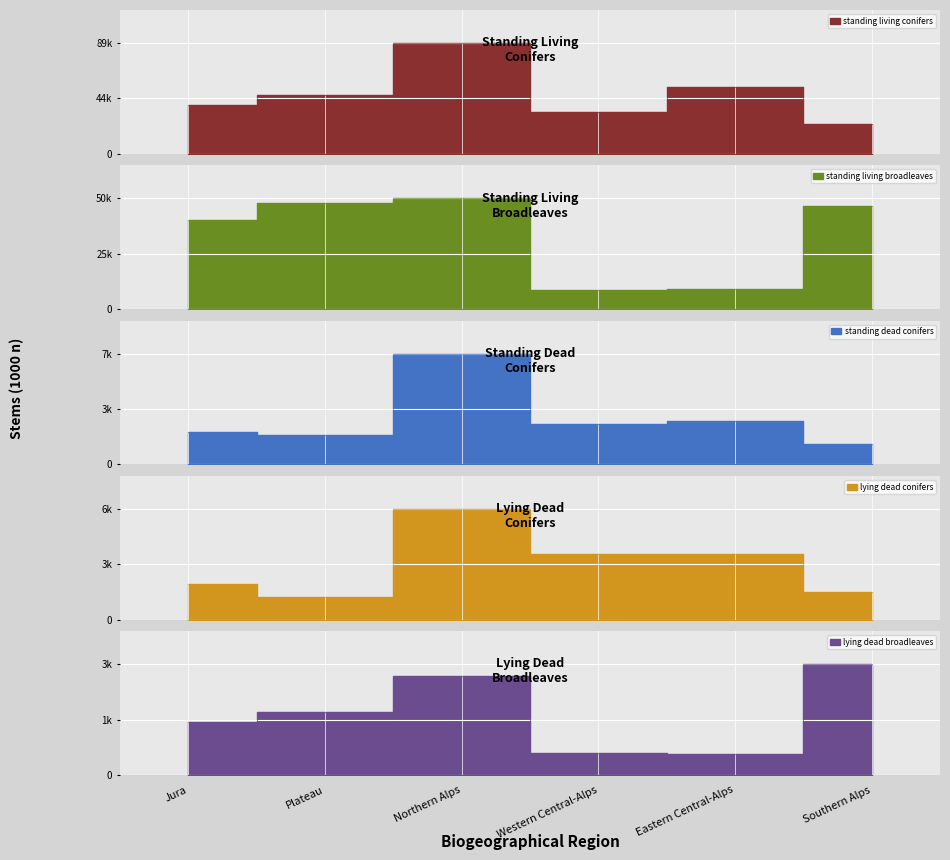

How many data points does each series have?

6